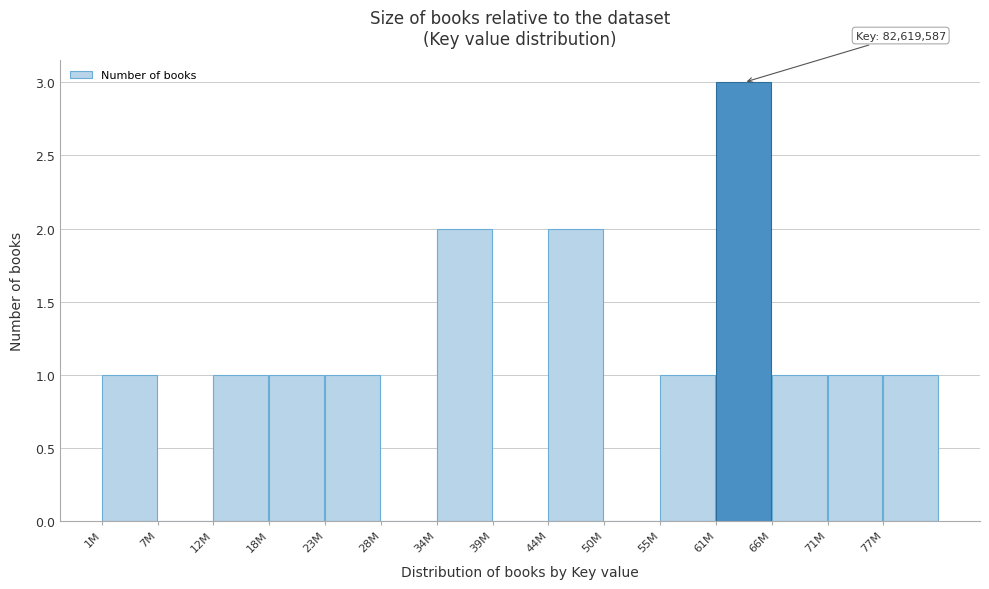

Reading right to left, transcribe all the data shown in this chart.

77M=1	71M=1	66M=1	61M=3	55M=1	50M=0	44M=2	39M=0	34M=2	28M=0	23M=1	18M=1	12M=1	7M=0	1M=1